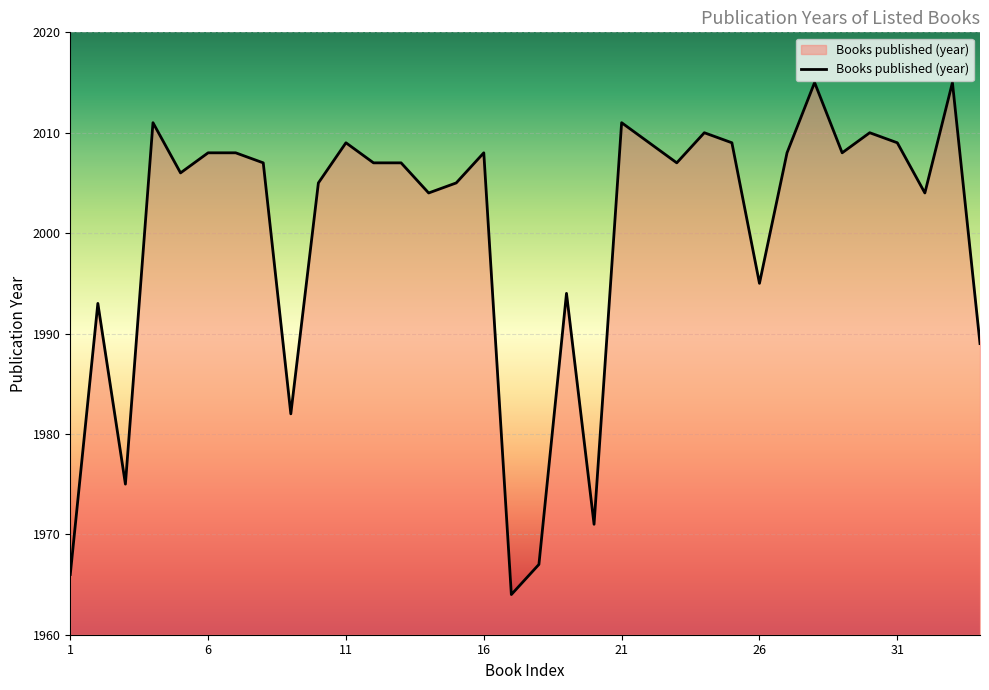

What is the difference between the maximum and minimum values?

51